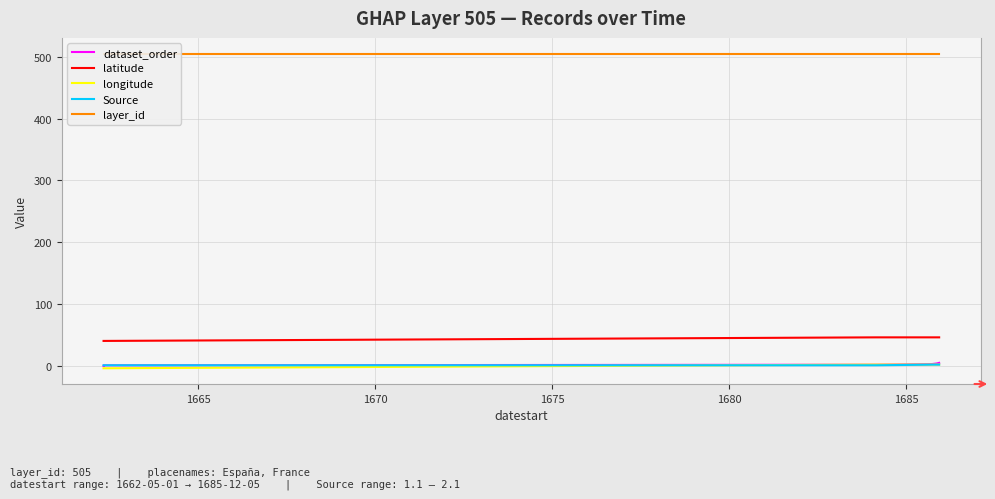

True or false: latitude and dataset_order cross at least once.

False